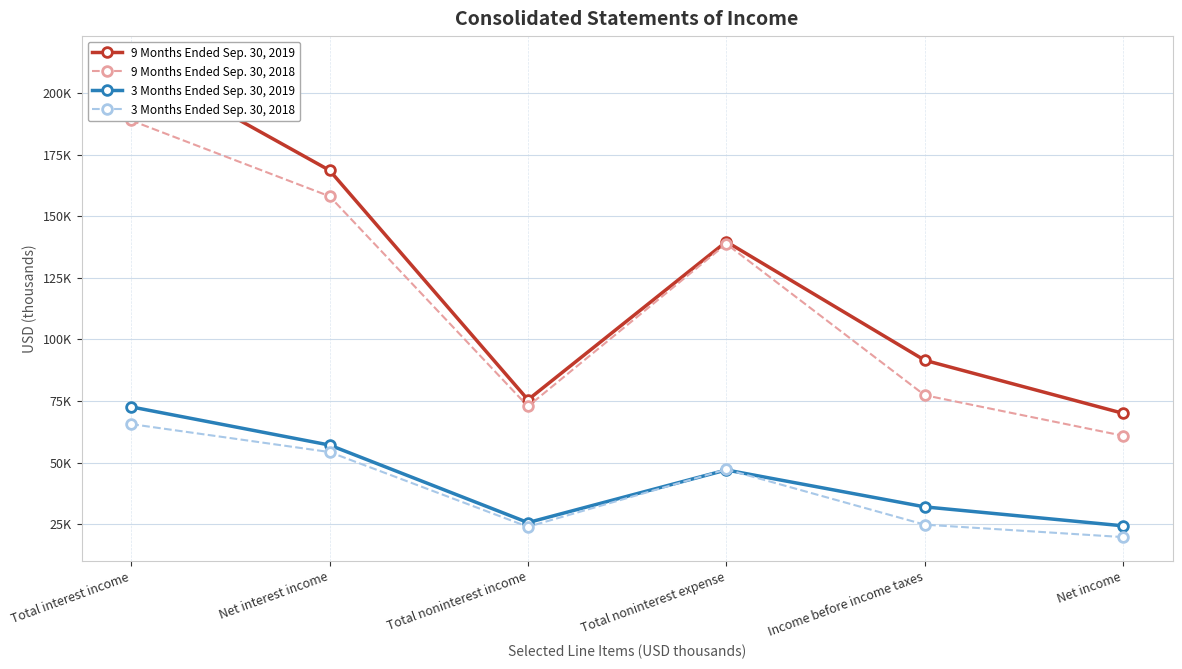

The value of 3 Months Ended Sep. 30, 2019 at Net income is 14371. True or false?

False